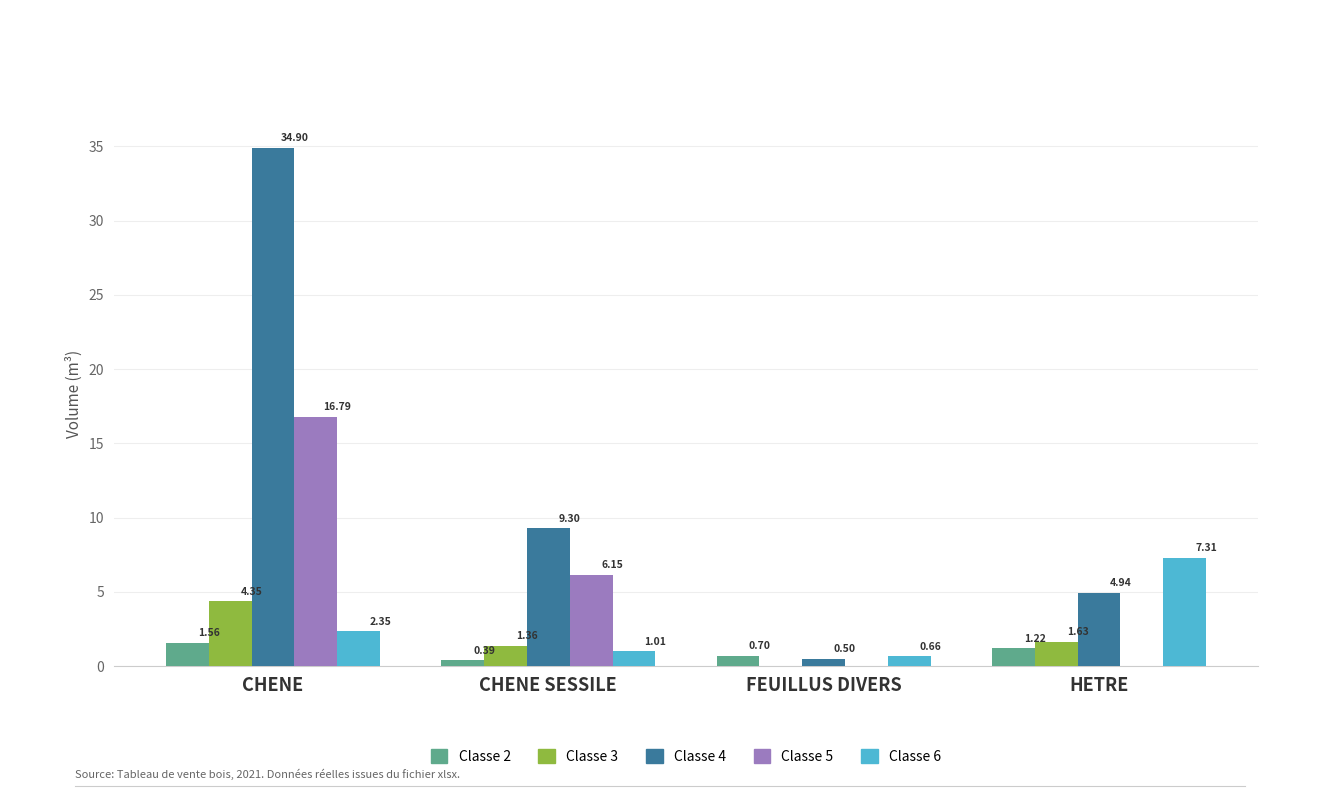

What is the sum of the Classe 2 values at FEUILLUS DIVERS and CHENE?

2.3